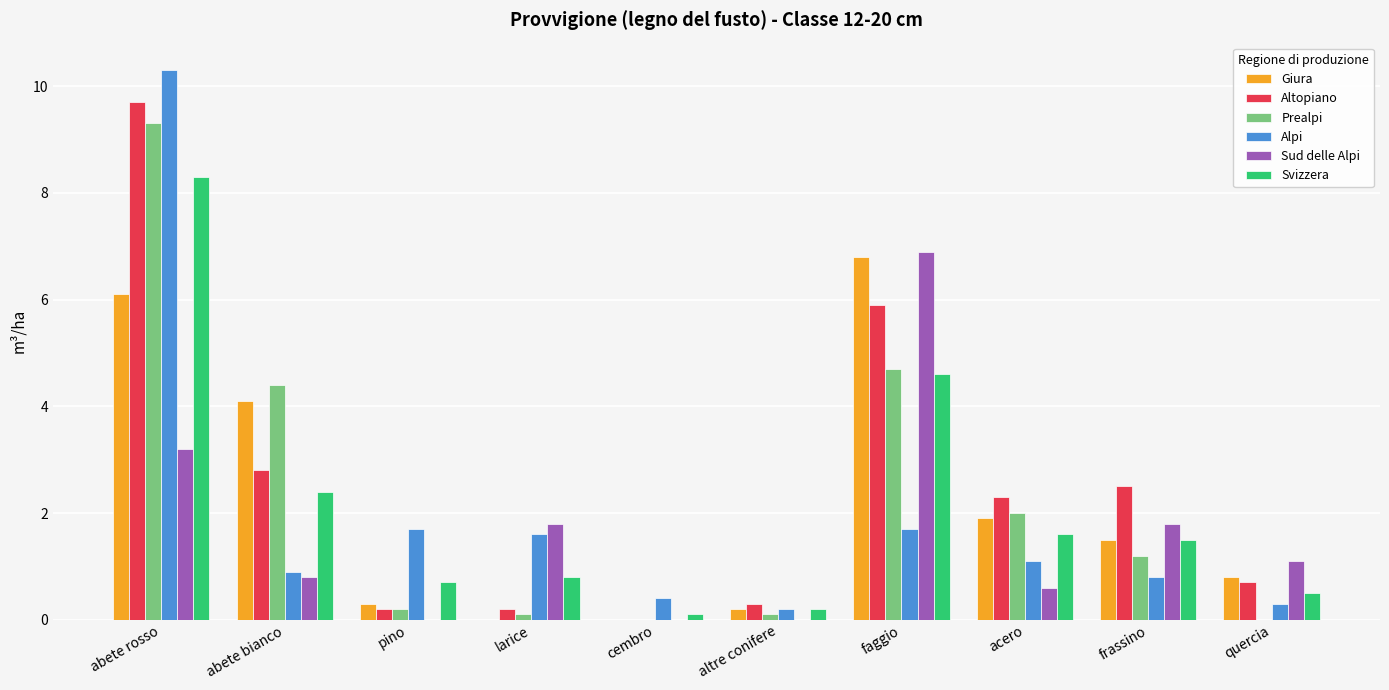

What is the sum of all Svizzera values?

20.7